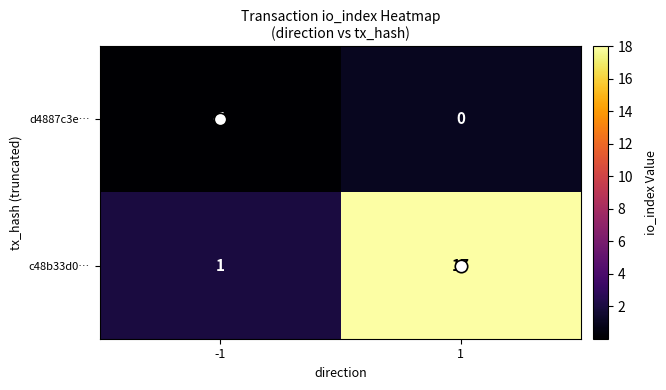

Rank the series at 1 from highest to lowest value.

c48b33d0…, d4887c3e…